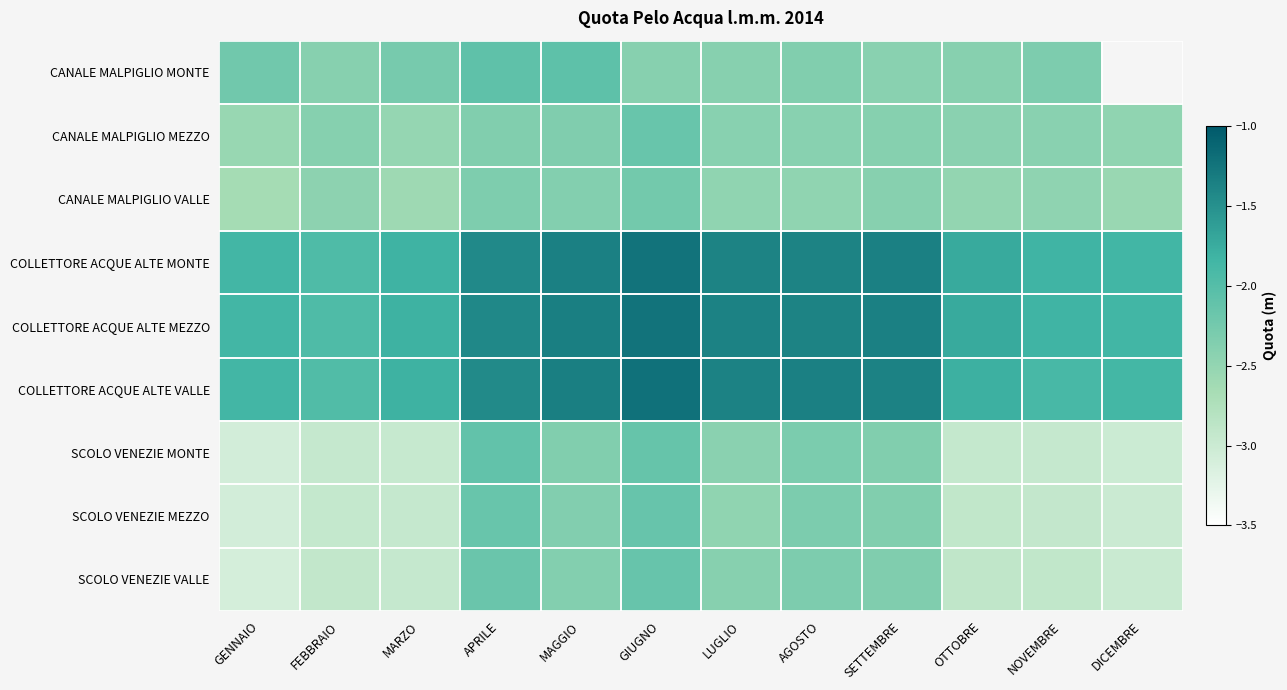

Which category has the lowest value across all series?

GENNAIO